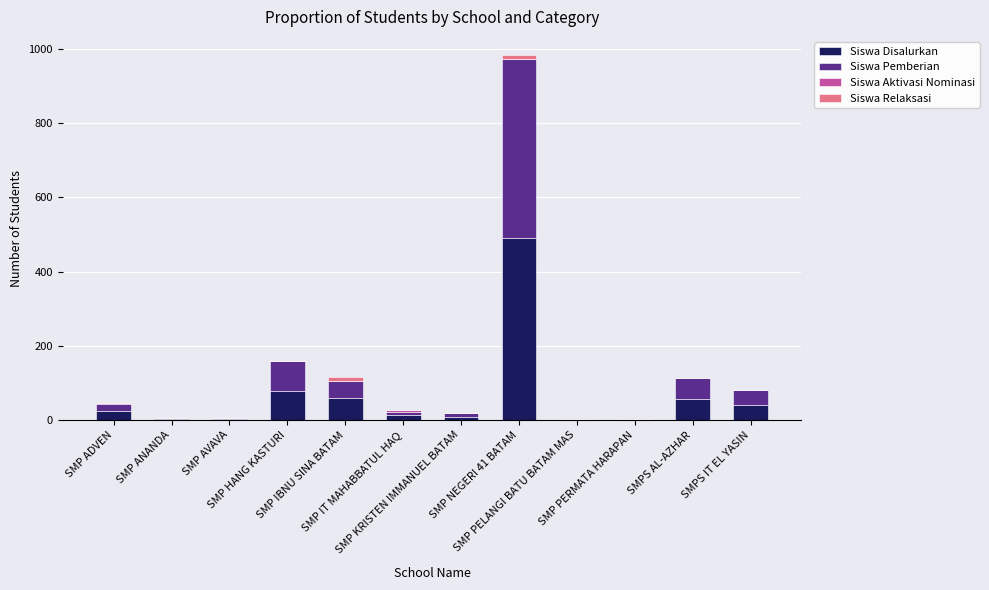

What is the maximum value for Siswa Disalurkan?

492